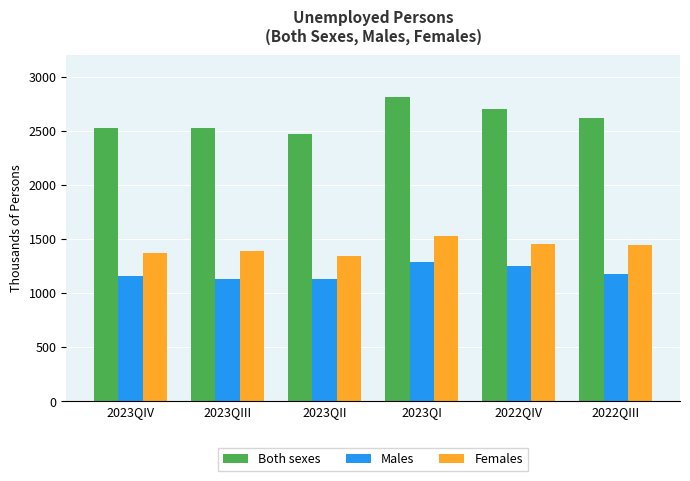

How many distinct data groups are displayed?

3